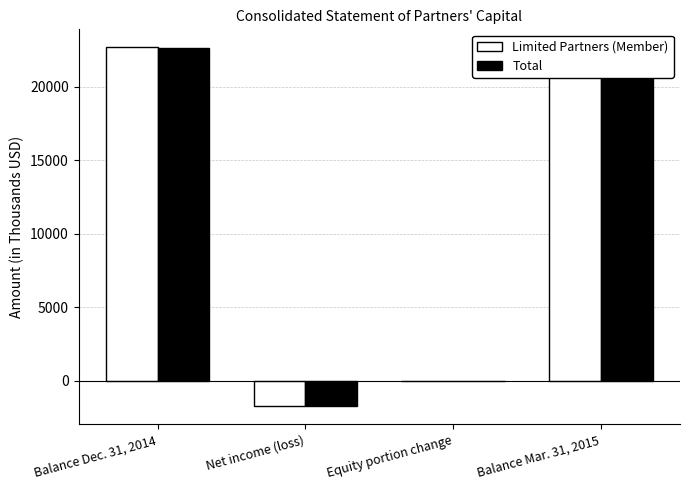

True or false: Total has a value of 20922 at Balance Mar. 31, 2015.

True